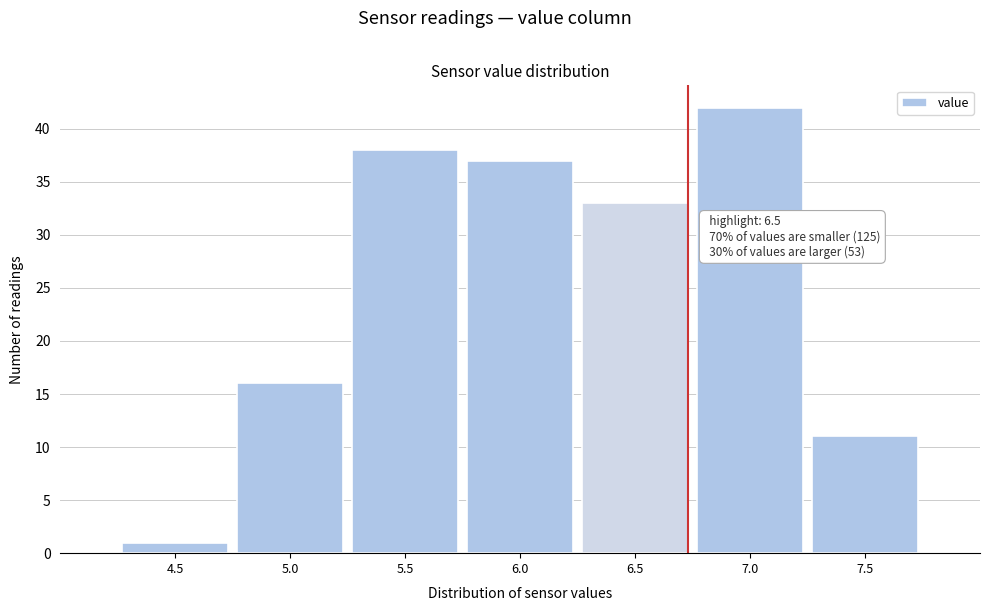

Reading right to left, transcribe all the data shown in this chart.

11	42	33	37	38	16	1